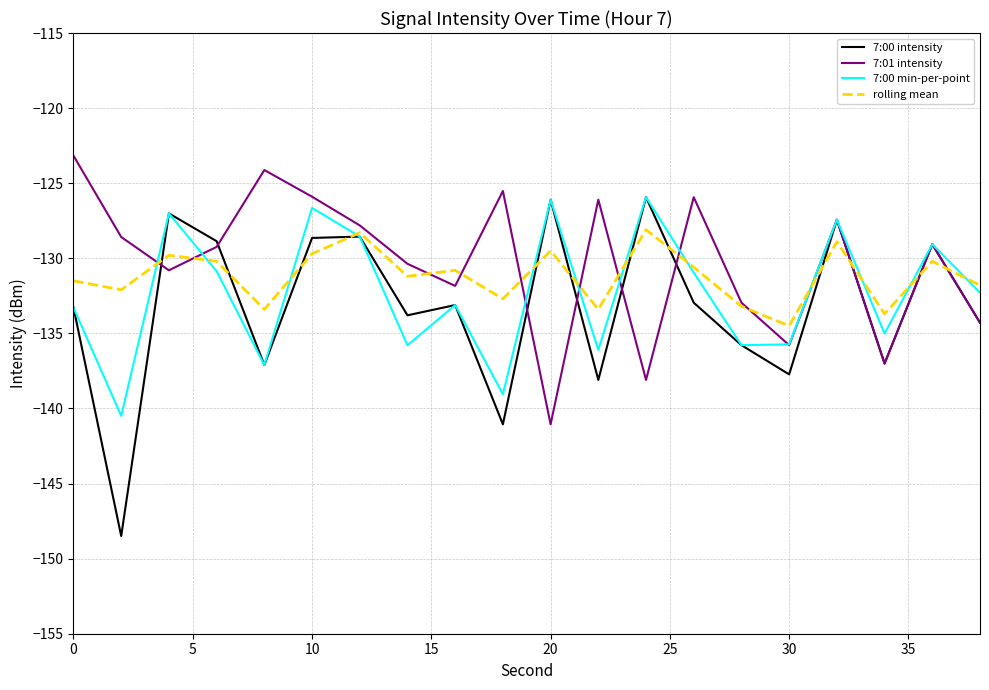

What is the minimum value for 7:00 min-per-point?

-140.5